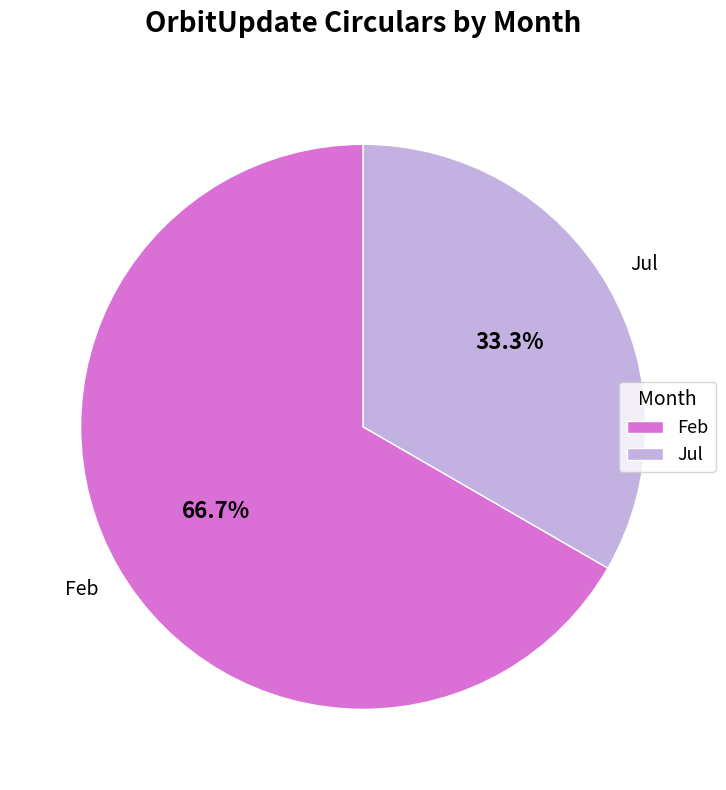

What percentage is the Feb slice, to the nearest percent?

67%